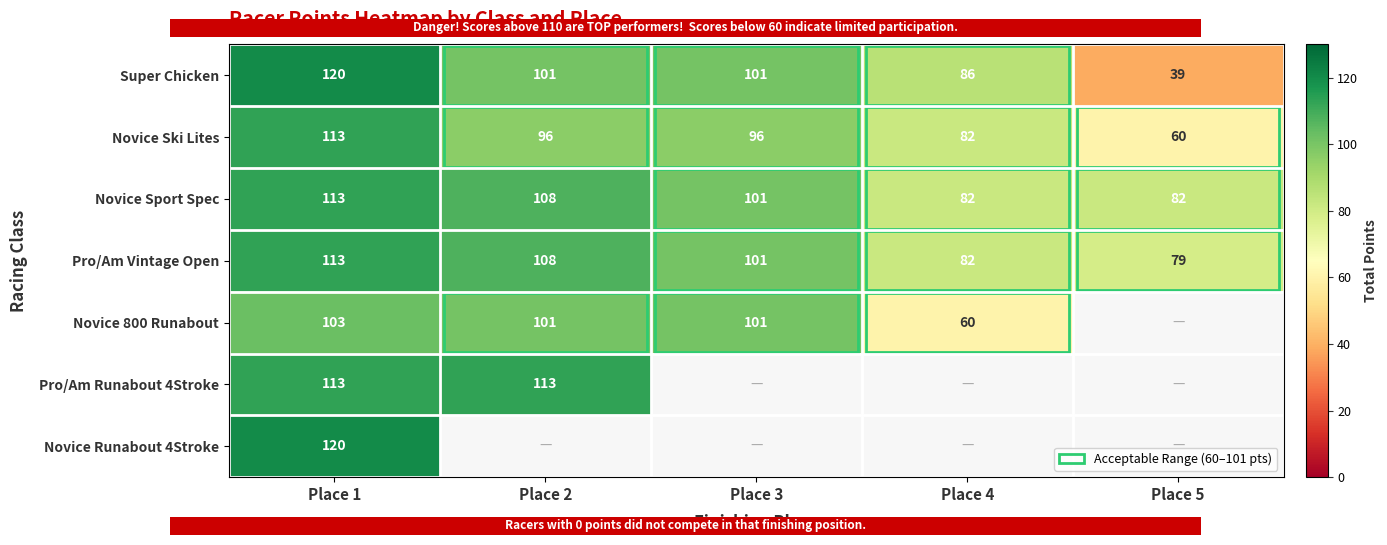

The value of Pro/Am Runabout 4Stroke at Place 2 is 57. True or false?

False